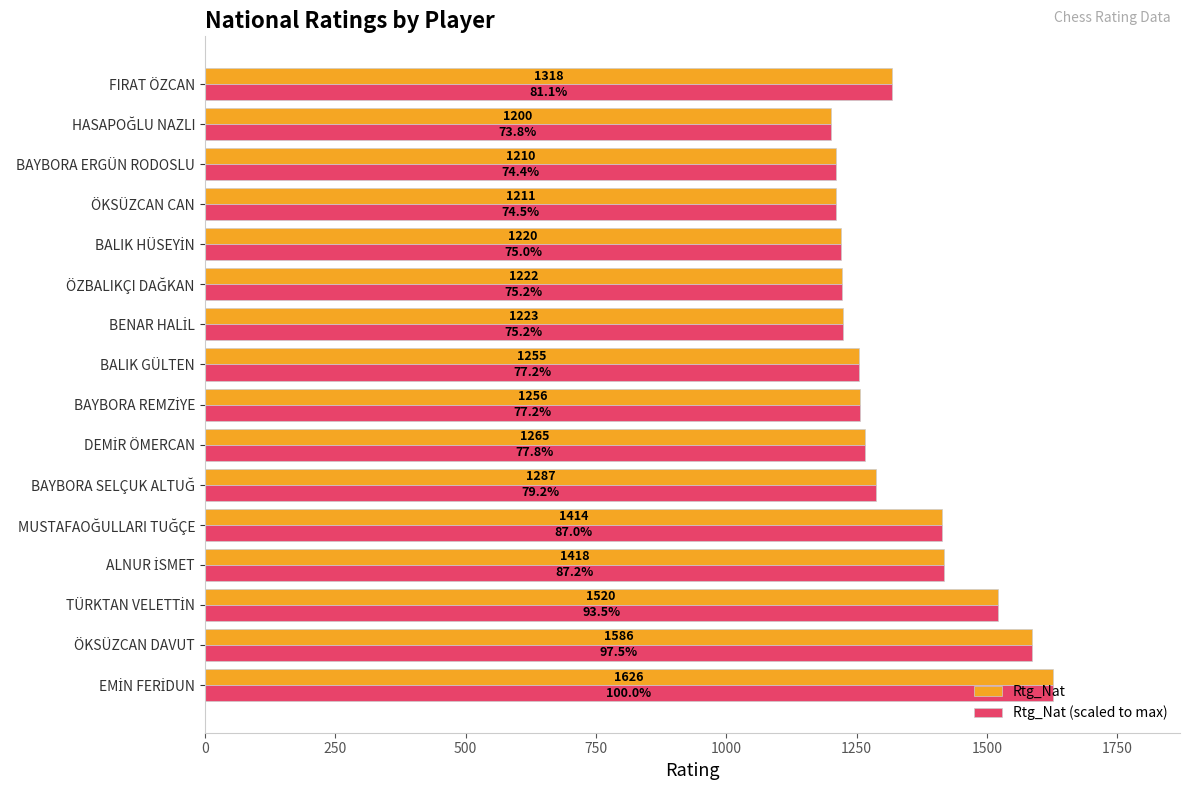

What is the maximum value for Rtg_Nat?

1626